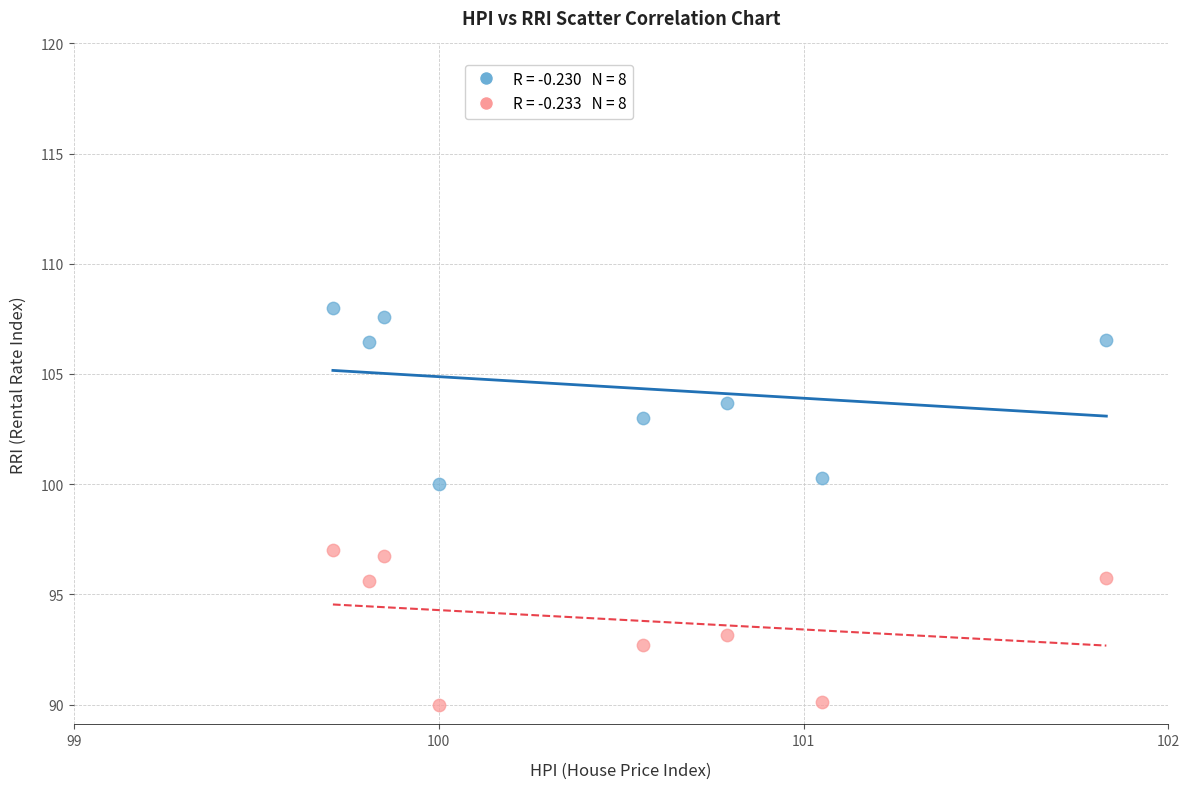

Across all data points, what is the range of X values (max minus min)?

2.1